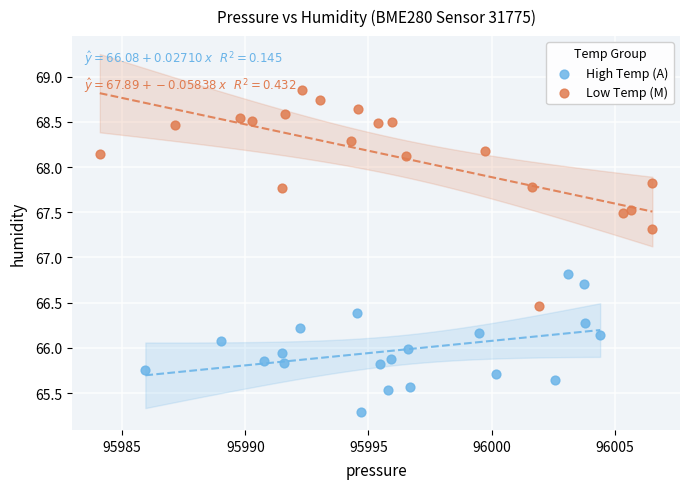

Which series has the widest spread of Y values?

Low Temp (M)